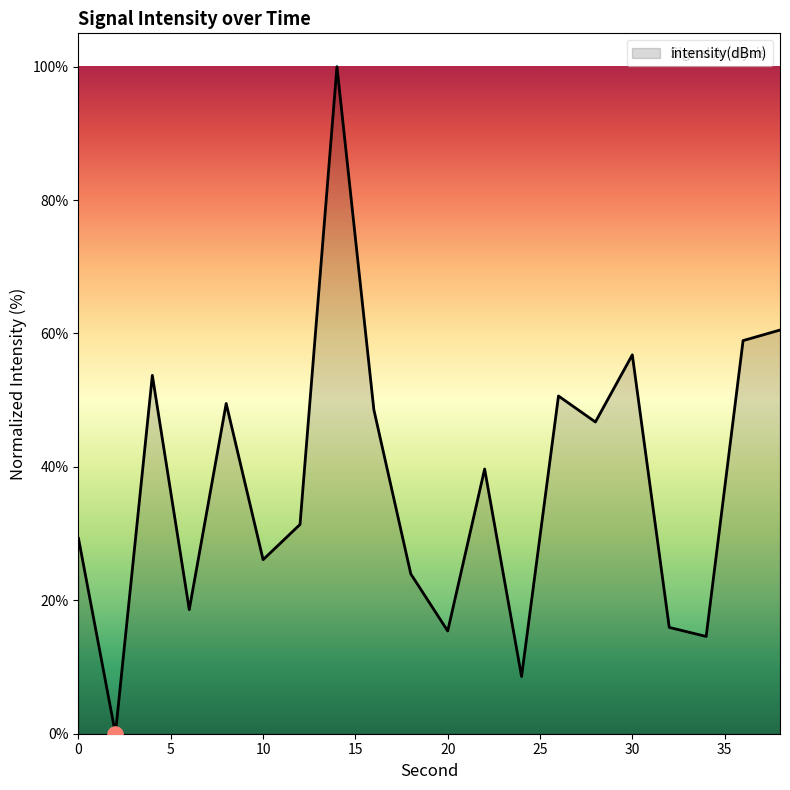

What is the difference between the maximum and minimum values?

100.0